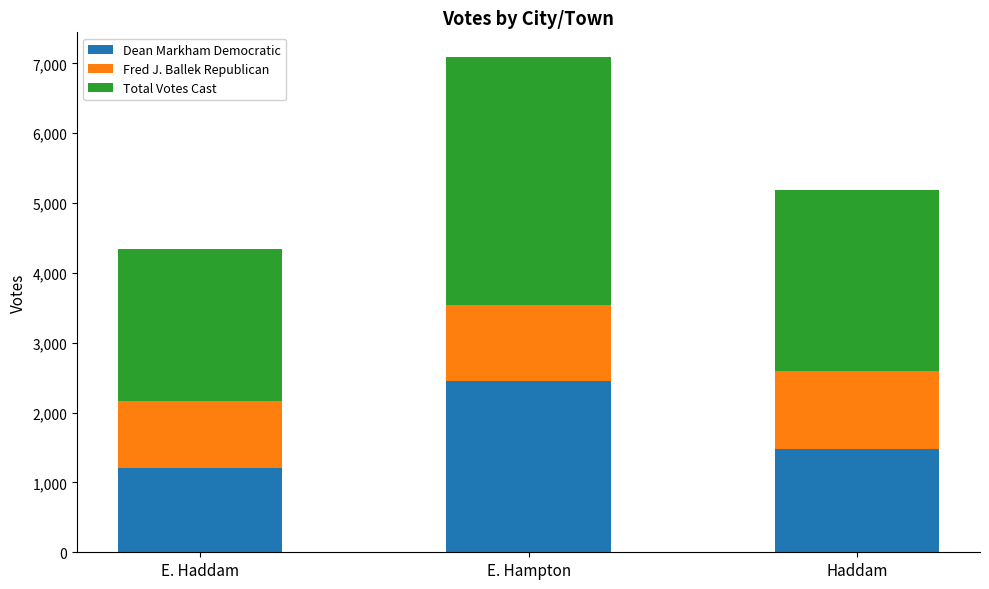

How many series are shown in this chart?

3